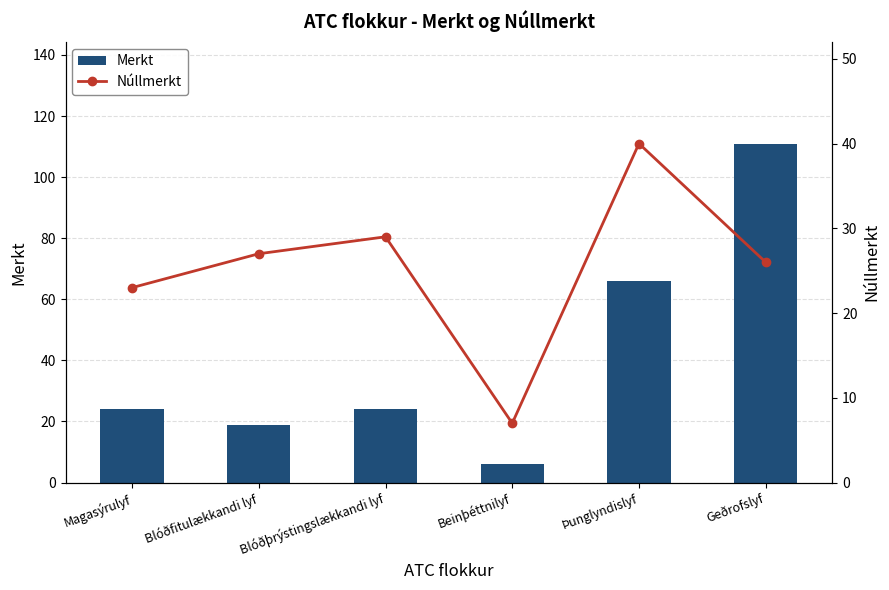

What is the difference between the maximum and minimum values in the Núllmerkt series?

33